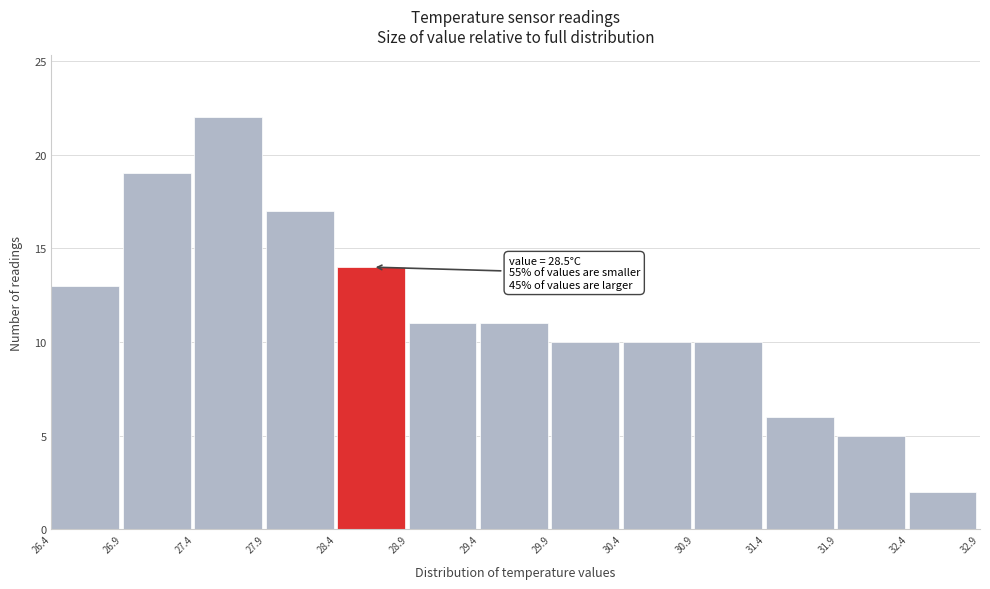

Over which range of the x-axis is the bar tallest?

27.4 to 27.9